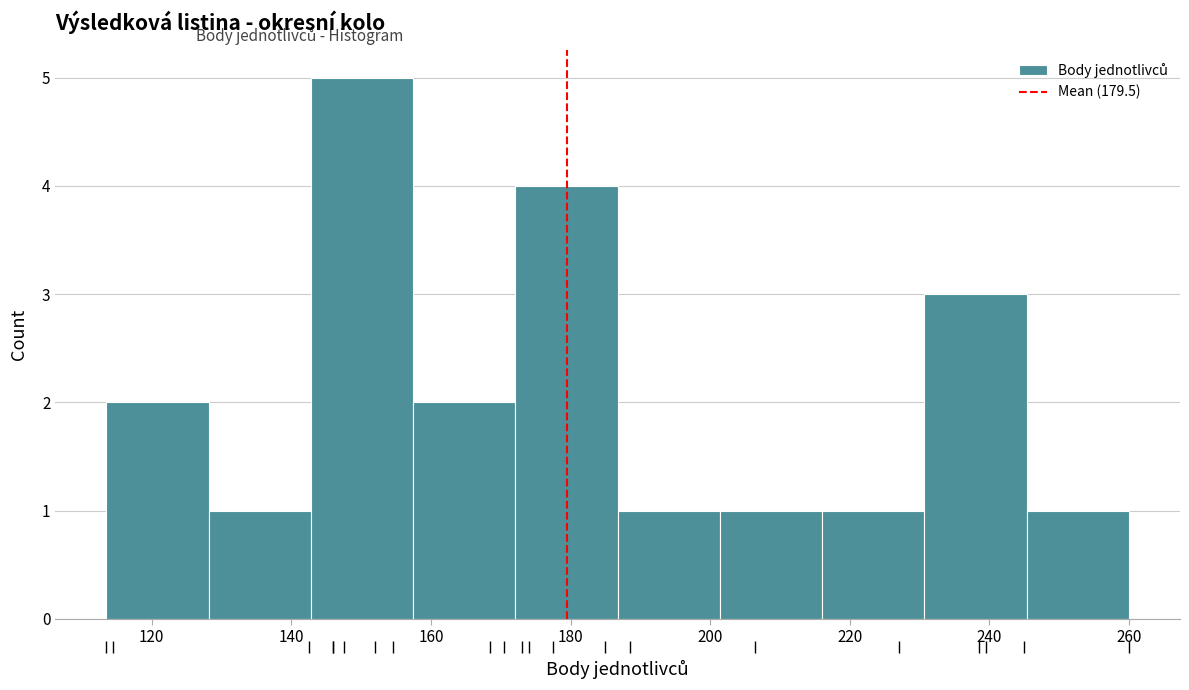

Reading left to right, list every bar in this chart as the range it spans on the x-axis followed by its height. Neither the bar edges nor the heights are printed on the chart, so give them approximately, as read against the axes.

114 to 128: 2
128 to 142: 1
142 to 158: 5
158 to 172: 2
172 to 186: 4
186 to 202: 1
202 to 216: 1
216 to 230: 1
230 to 246: 3
246 to 260: 1